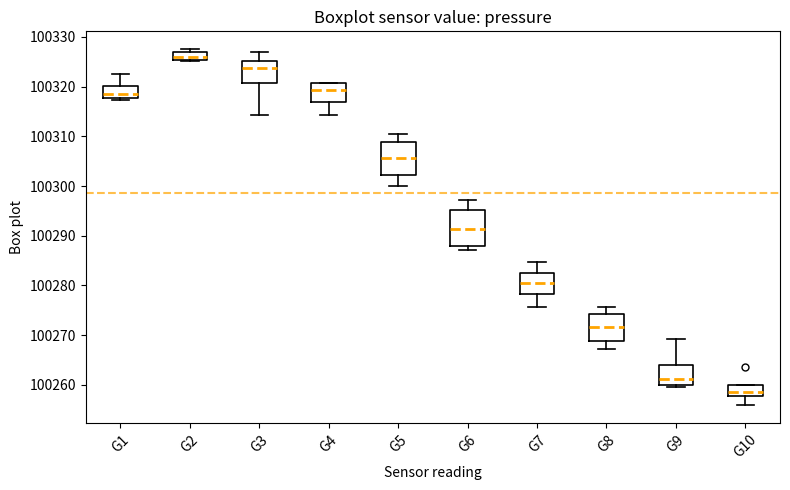

Reading left to right, read every box against the y-axis: the position of its median line, the range the box covers, and the ends of its whiskers. The values are not printed on the chart, so give them approximately, as read against the axis.

G1: median 100319, box 100318 to 100320, whiskers 100317 to 100323
G2: median 100326, box 100325 to 100327, whiskers 100325 to 100328
G3: median 100324, box 100321 to 100325, whiskers 100314 to 100327
G4: median 100319, box 100317 to 100321, whiskers 100314 to 100321
G5: median 100306, box 100302 to 100309, whiskers 100300 to 100311
G6: median 100291, box 100288 to 100295, whiskers 100287 to 100297
G7: median 100281, box 100278 to 100283, whiskers 100276 to 100285
G8: median 100272, box 100269 to 100274, whiskers 100267 to 100276
G9: median 100261, box 100260 to 100264, whiskers 100259 to 100269
G10: median 100259, box 100258 to 100260, whiskers 100256 to 100260